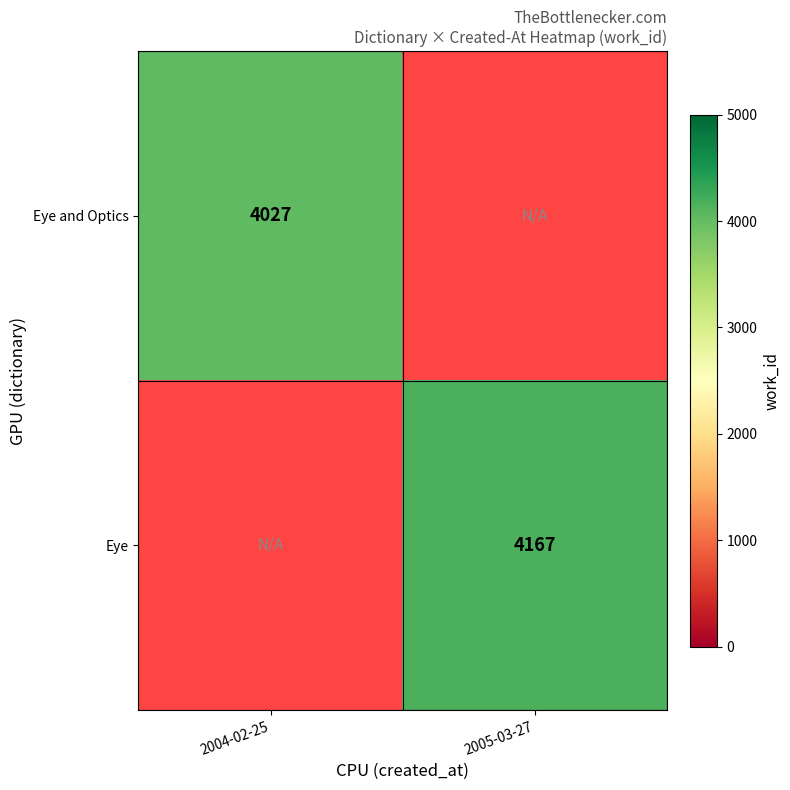

How many categories are shown in the chart?

2